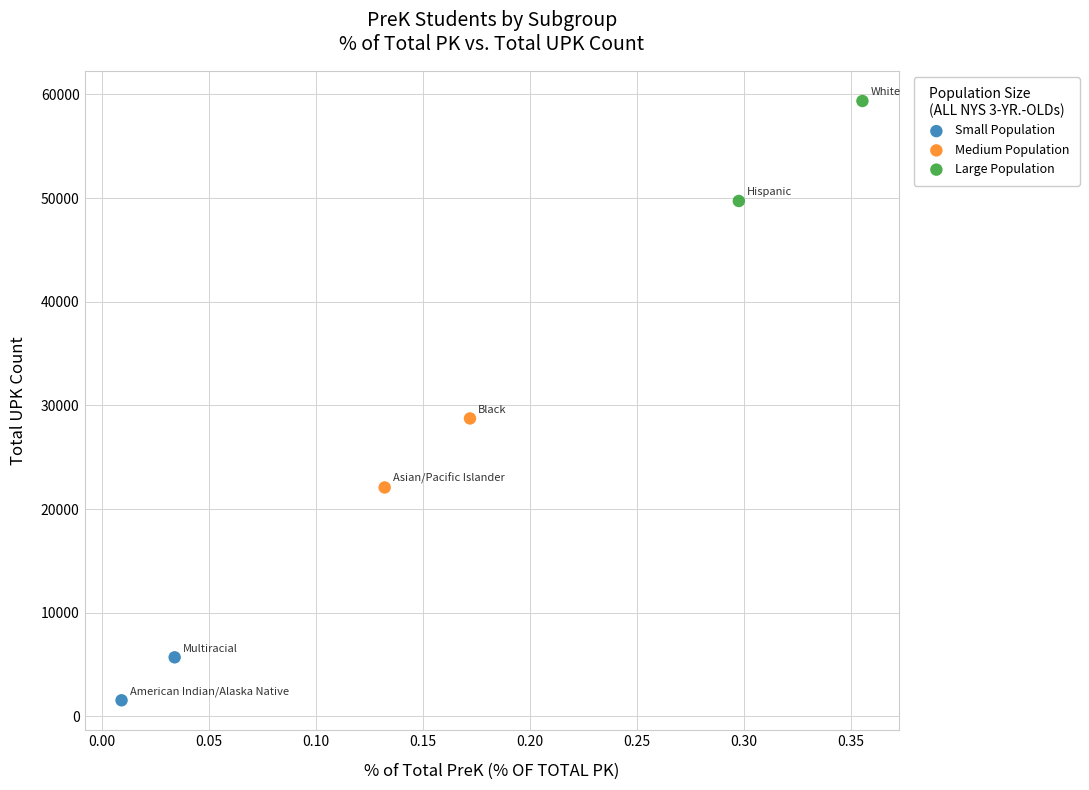

What are all the series names shown in the legend?

Small Population, Medium Population, Large Population